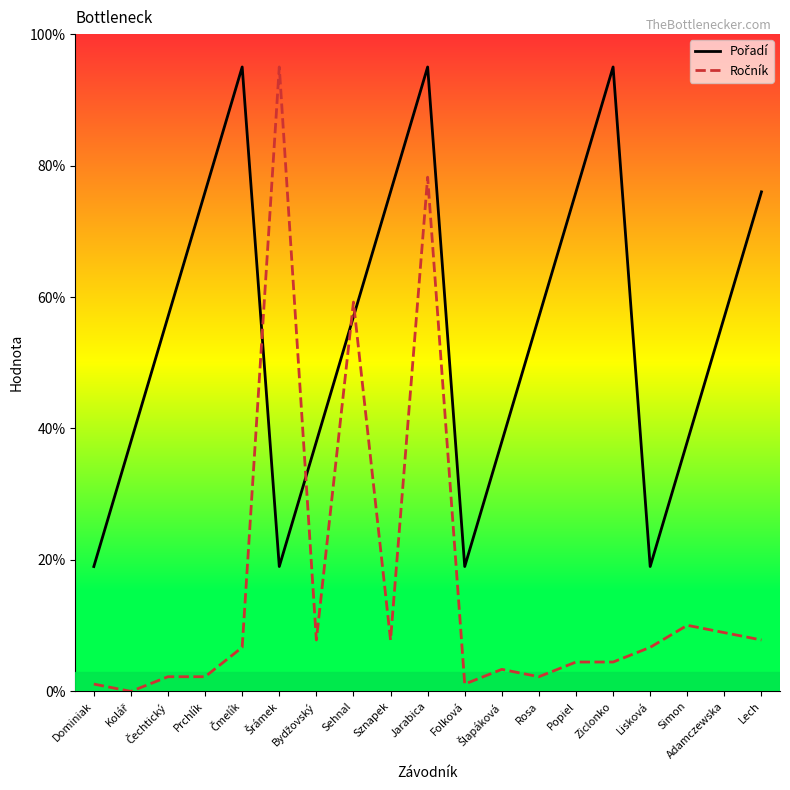

At which category is the sum across all series the highest?

Jarabica